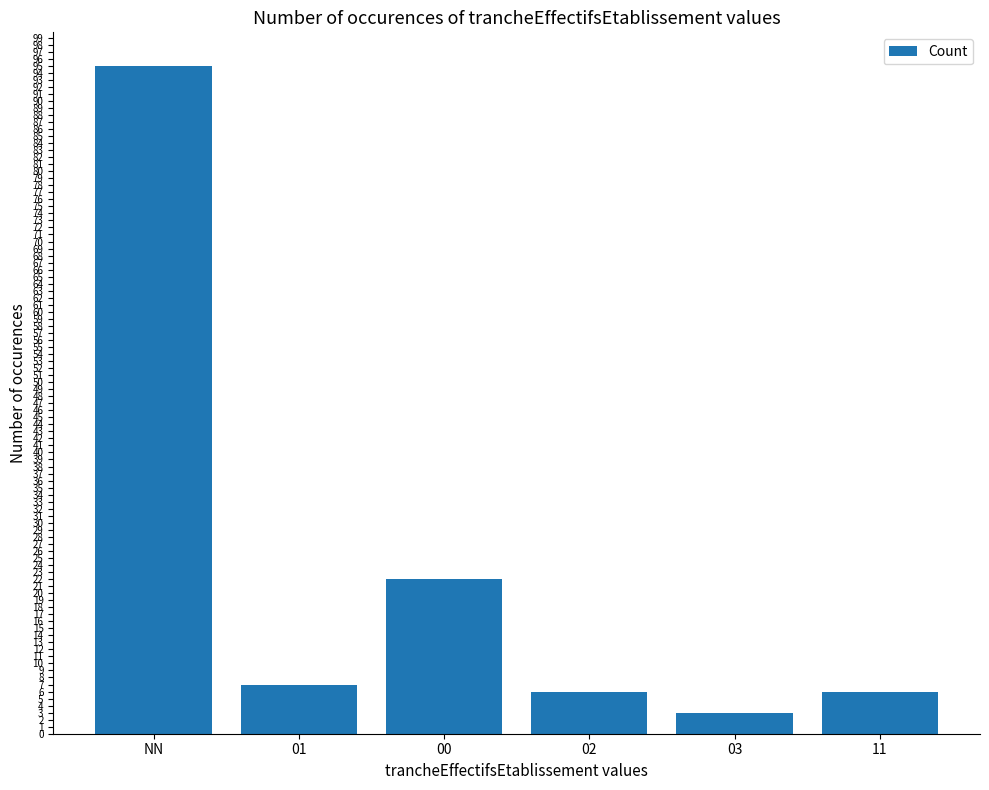

What is the average value?

23